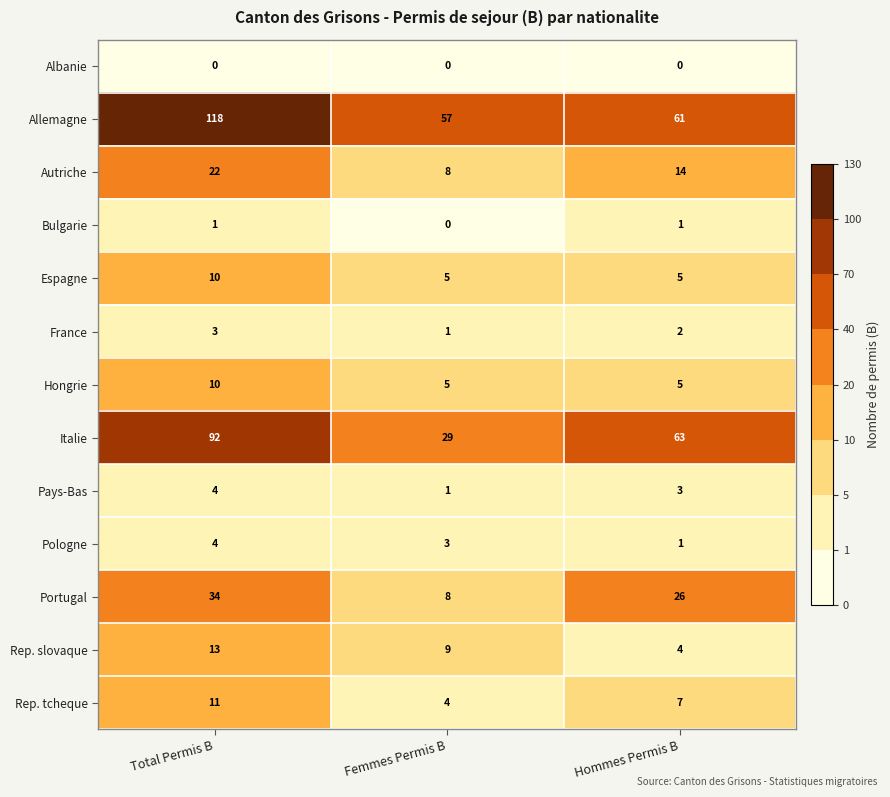

Which category has the highest value across all series?

Total Permis B